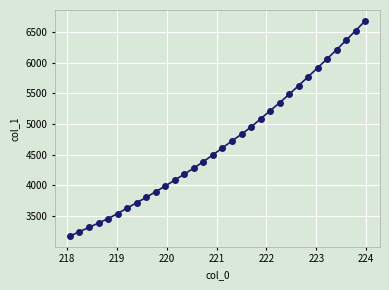

What is the value of the 12th point from the left?

4087.1